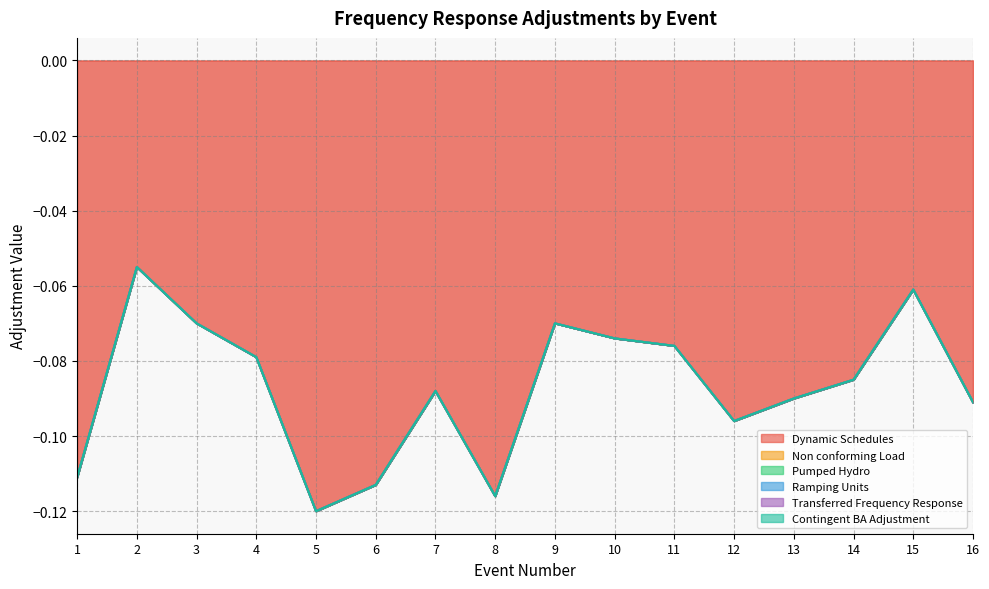

True or false: Pumped Hydro and Dynamic Schedules cross at least once.

False